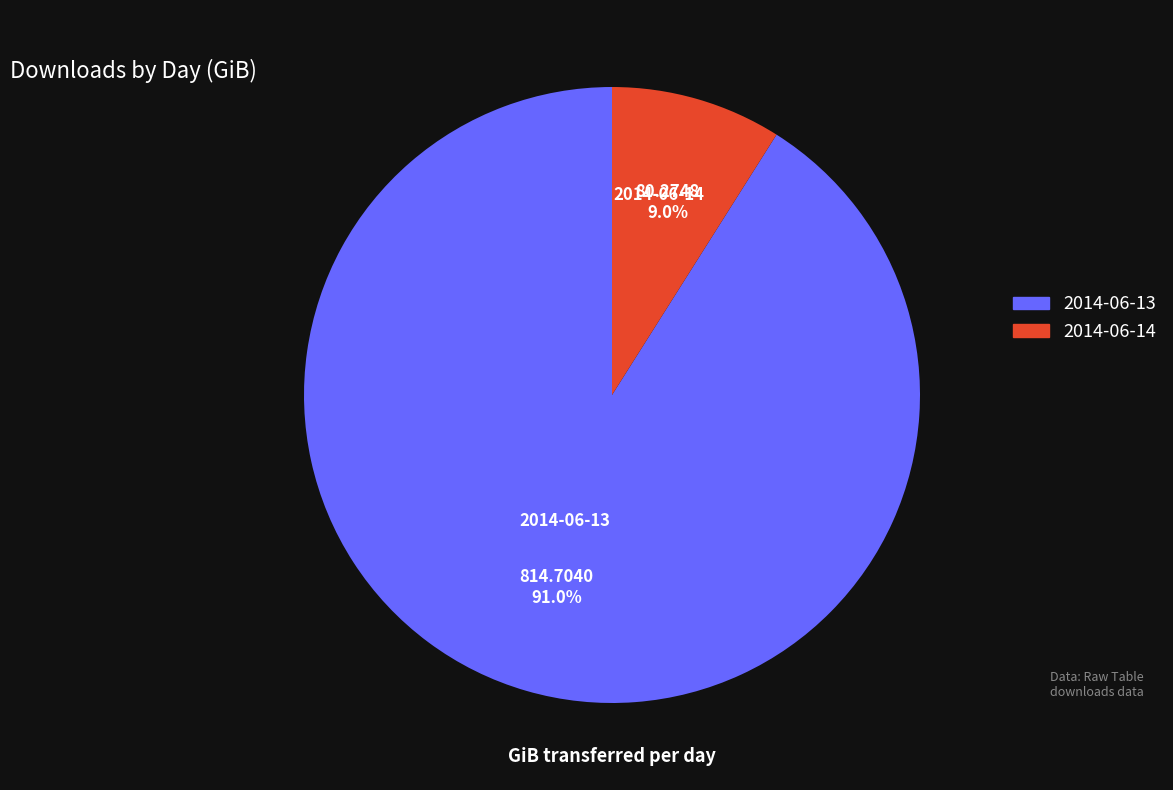

Rank the categories by value from highest to lowest.

2014-06-13, 2014-06-14